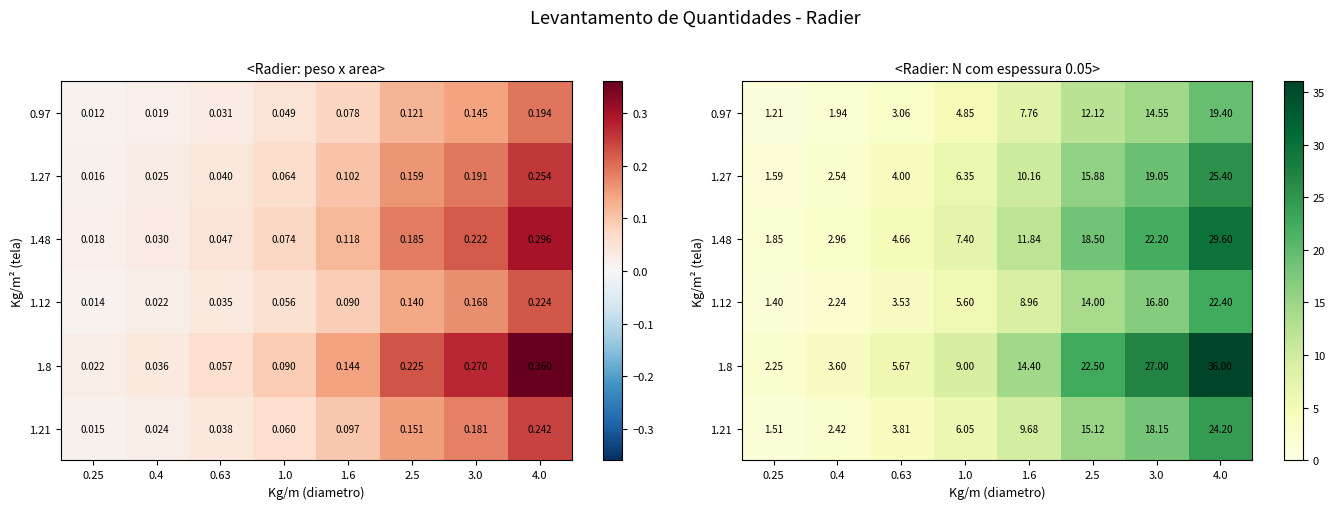

What is the difference between the highest and lowest values at 0.25?

1.0